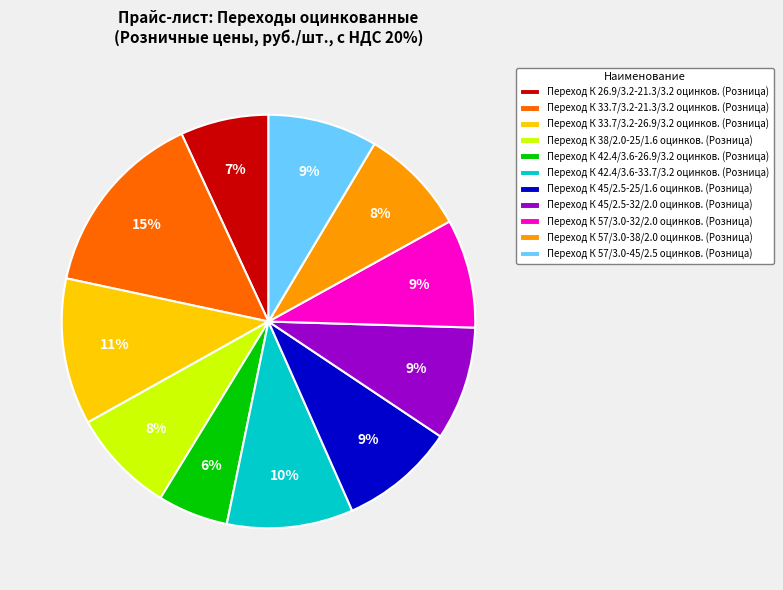

Is the sum of Переход К 42.4/3.6-33.7/3.2 оцинков. (Розница) and Переход К 38/2.0-25/1.6 оцинков. (Розница) greater than half?

No